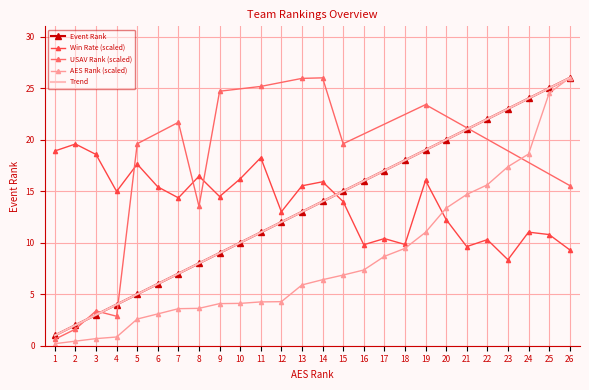

Approximately how many times larger is the value at 22 compared to 10?

2.2